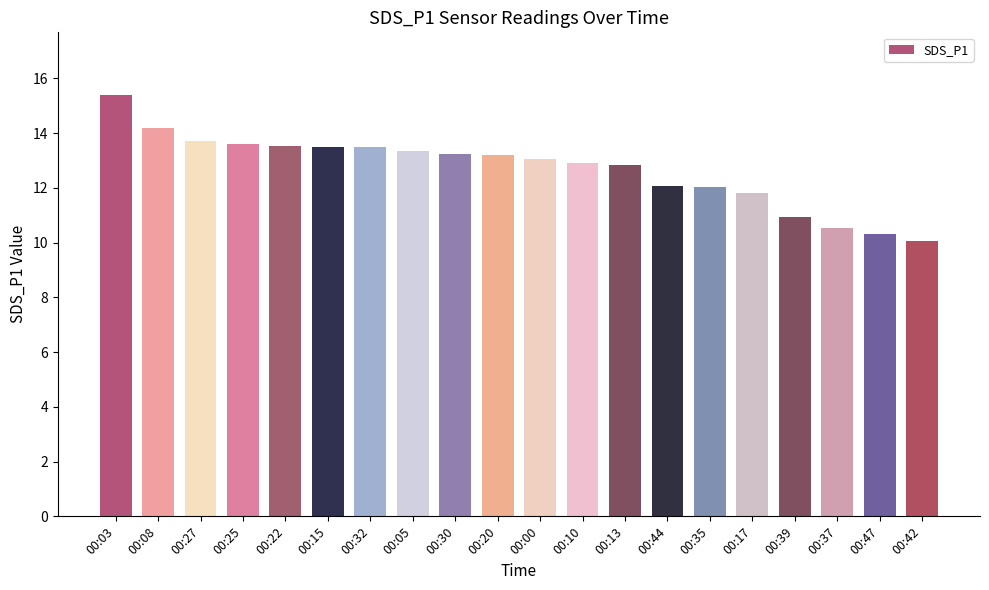

What value does the data have at 00:20?

13.2